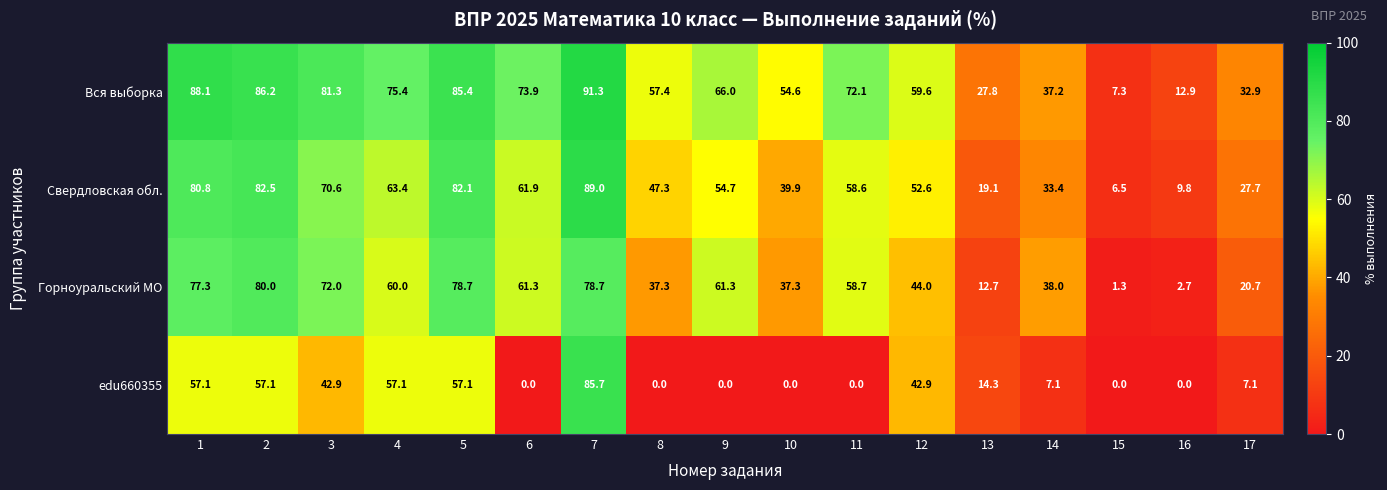

The Свердловская обл. series shows 10.4 at 17. True or false?

False